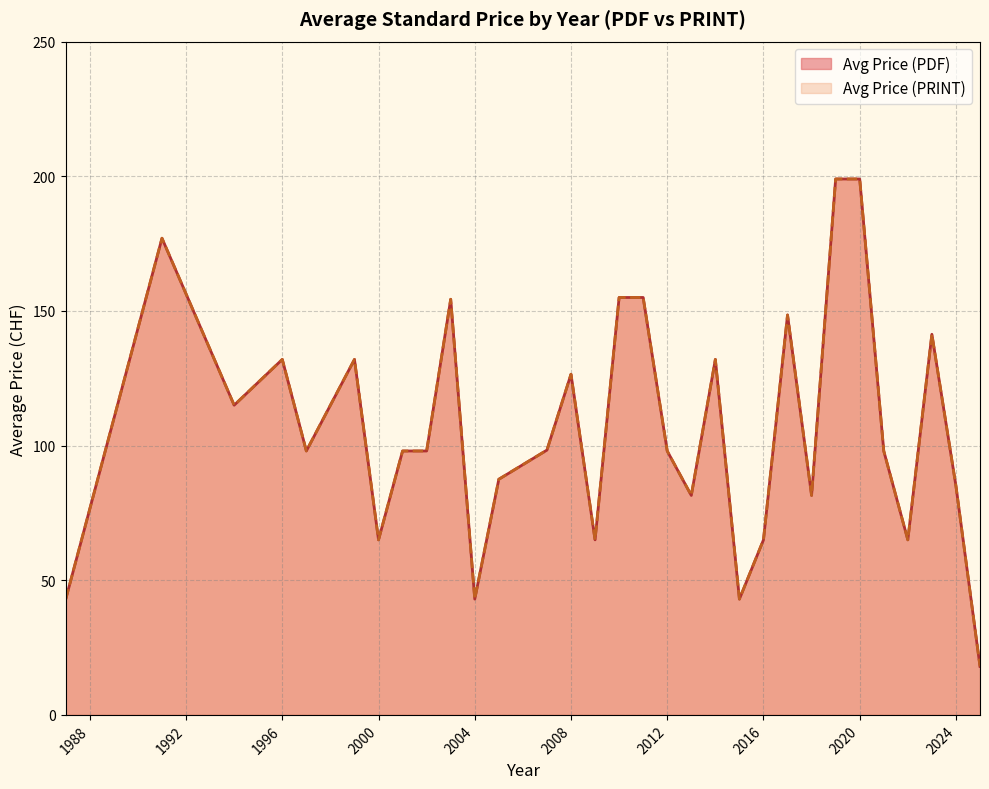

Does the chart have visible grid lines?

Yes